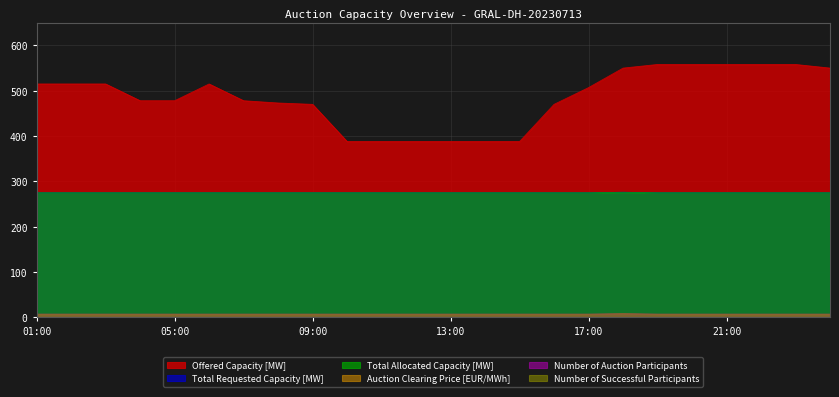

Does the chart display data point markers on the line(s)?

No